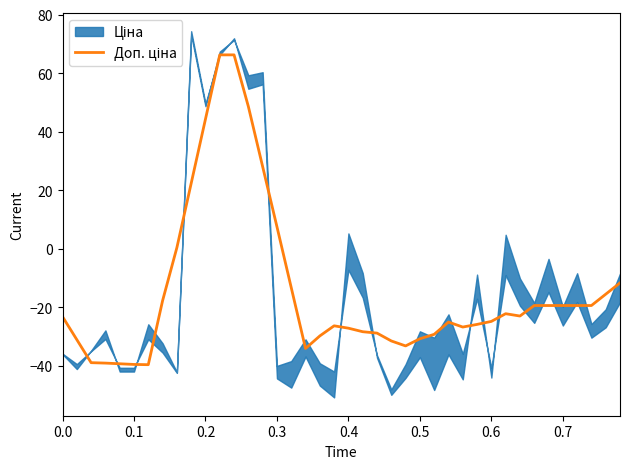

Where is the data nearest to the value 13?

0.3